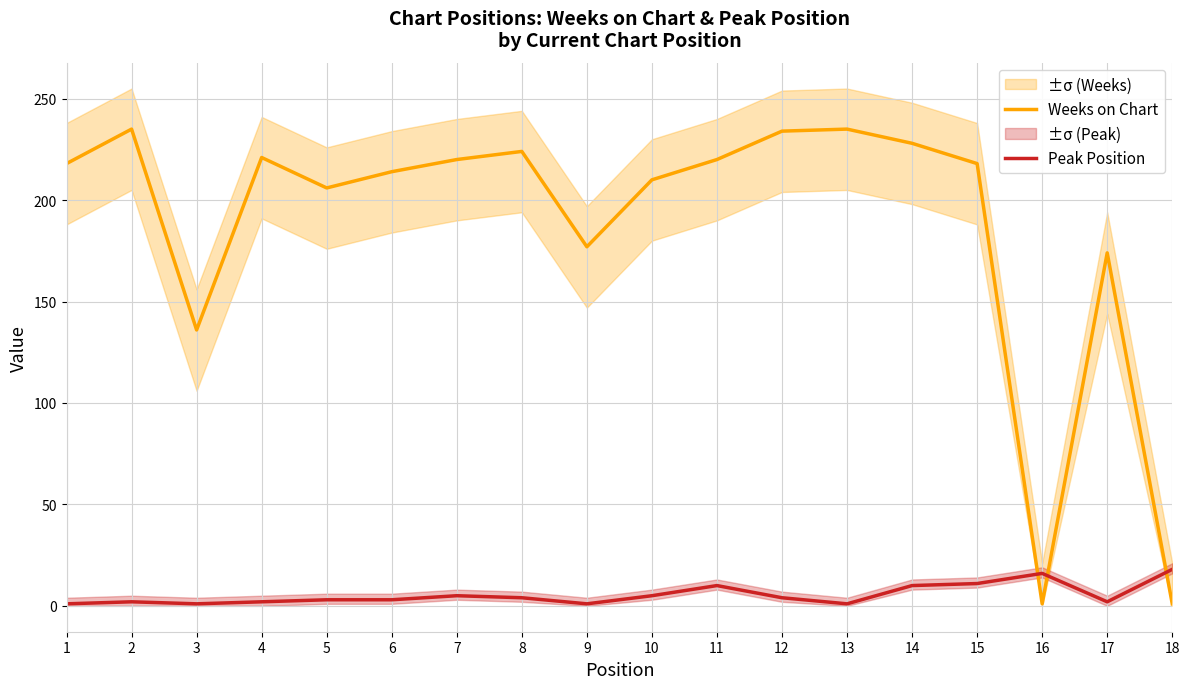

What is the difference between the second highest and minimum values in the Peak Position series?

15